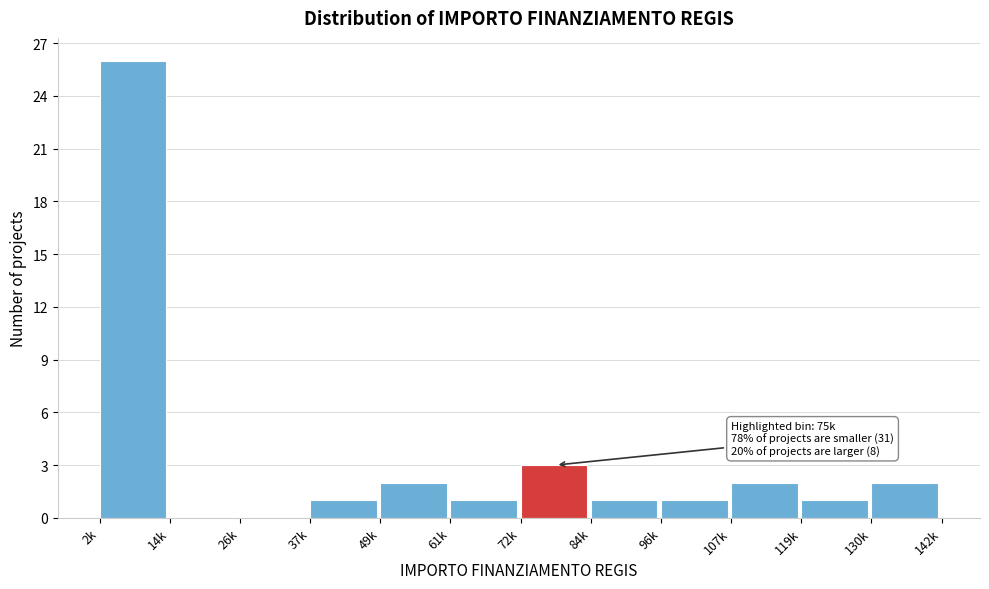

Which has a higher value, 72k or 107k?

72k